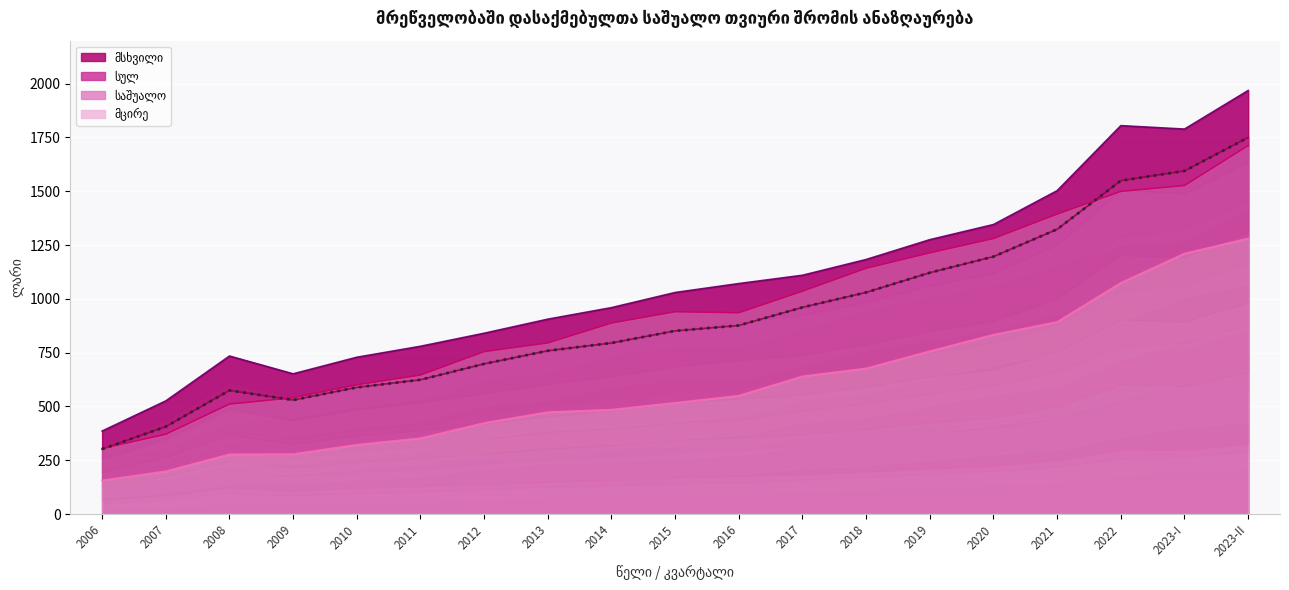

Which series has the widest spread of values?

მსხვილი